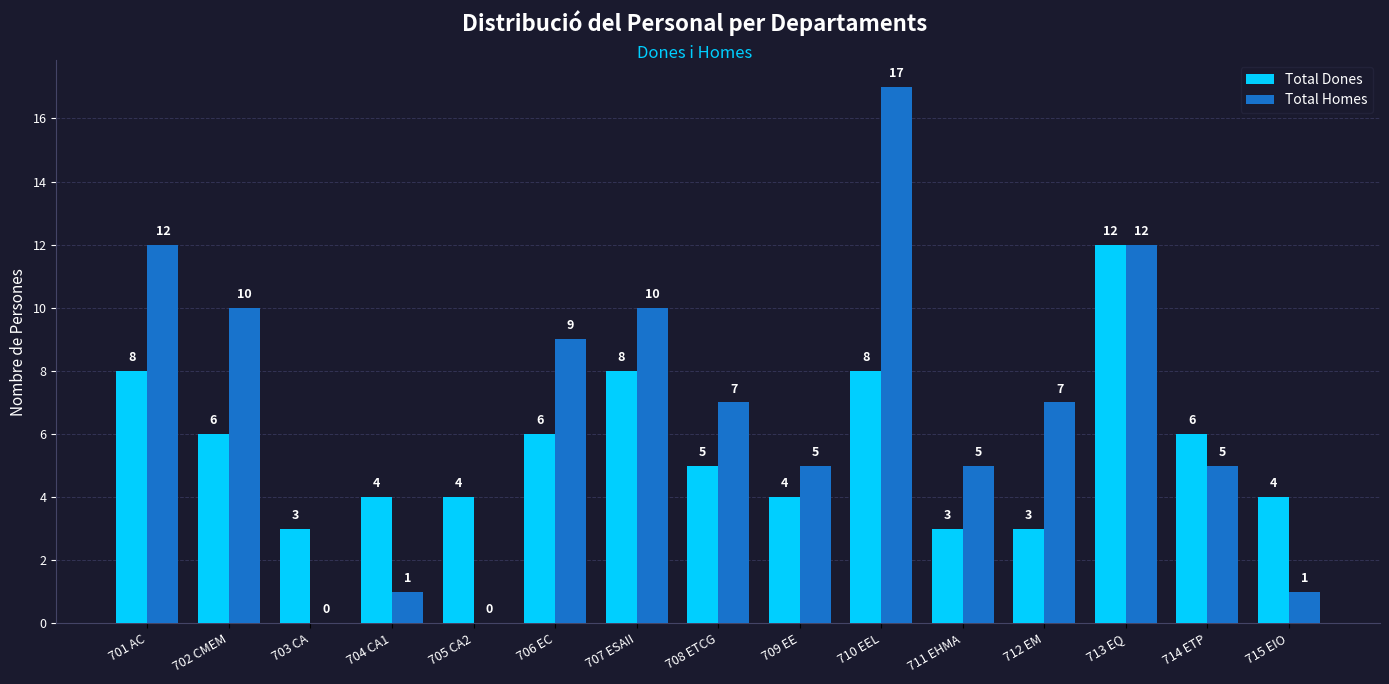

The value of Total Dones at 707 ESAII is 8. True or false?

True